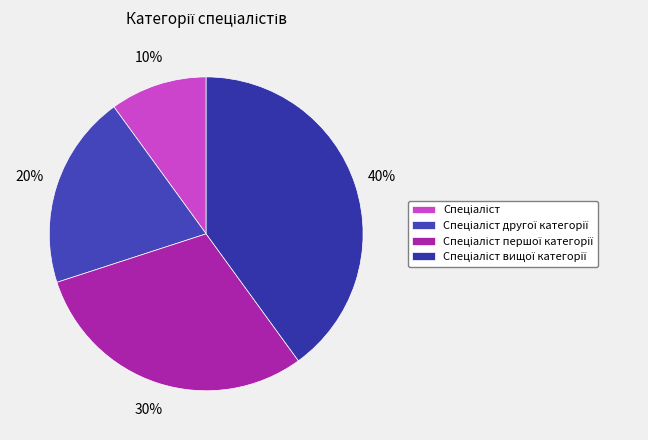

How many slices are in this pie chart?

4